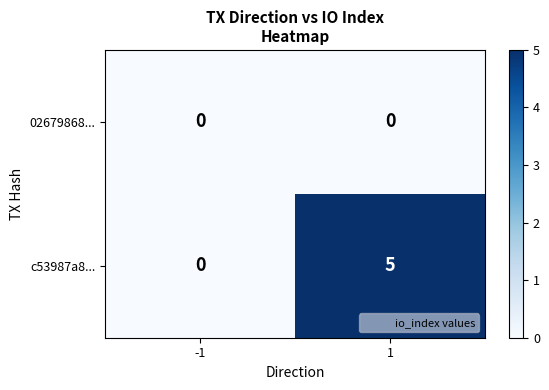

What is the difference between the maximum and minimum values in the c53987a8... series?

5